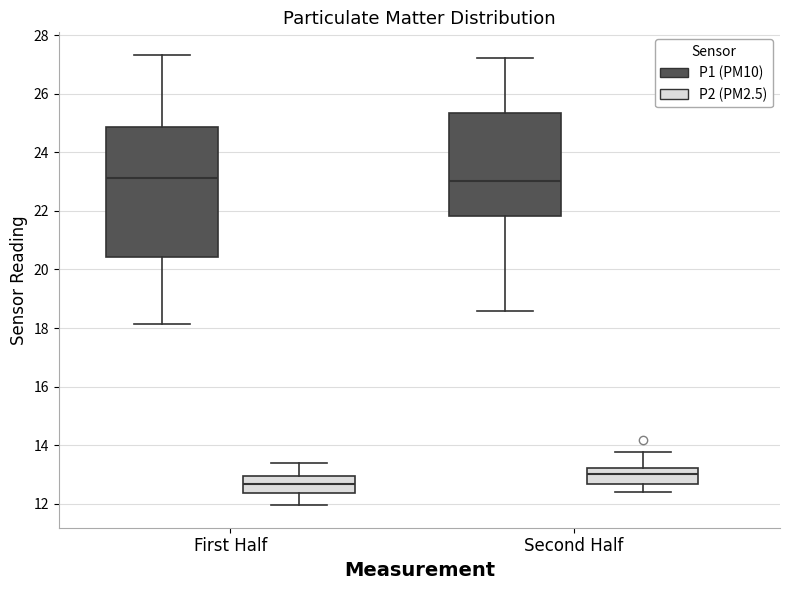

Where is the lower edge of the box for First Half (P2 (PM2.5)) on the y-axis? The values are not printed on the chart, so give them approximately, as read against the axis.

12.4